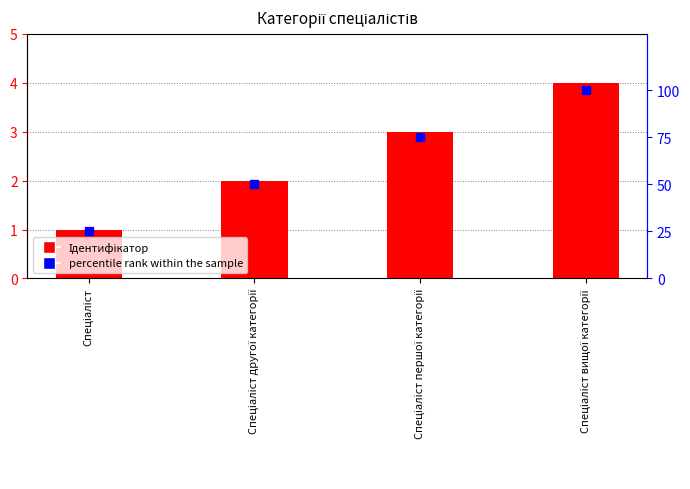

True or false: percentile rank within the sample has a value of 79 at Спеціаліст другої категорії.

False